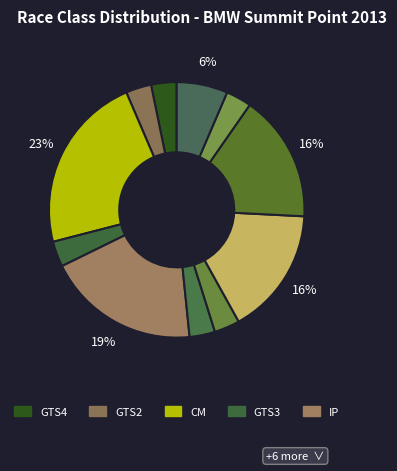

How many slices are in this pie chart?

11